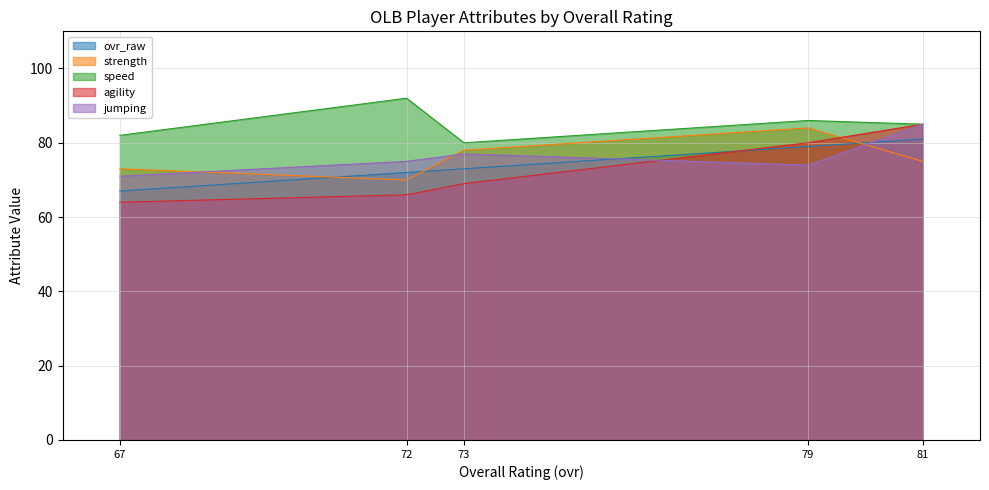

Rank the series by their maximum value, from highest to lowest.

speed, agility, jumping, strength, ovr_raw